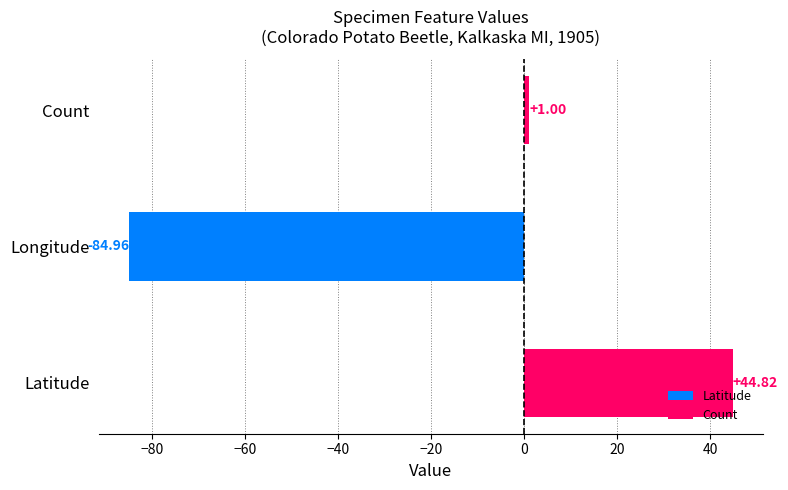

Does the chart contain any negative values?

Yes